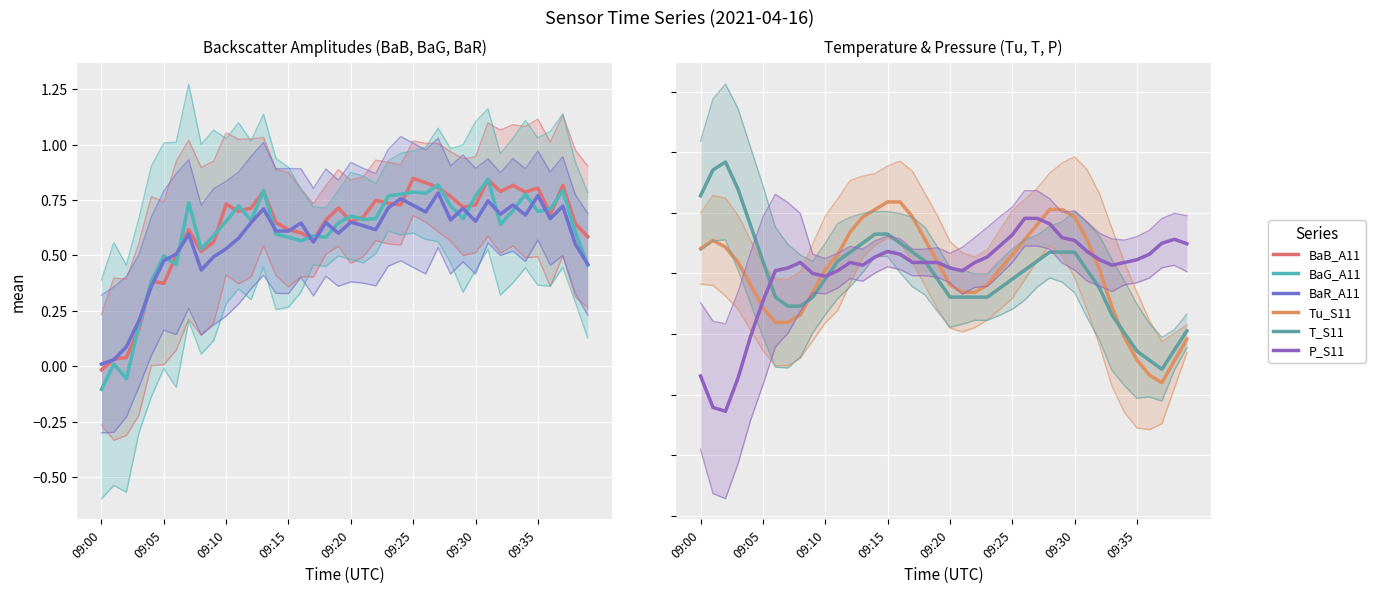

Which has a higher value, 33 or 23?

33